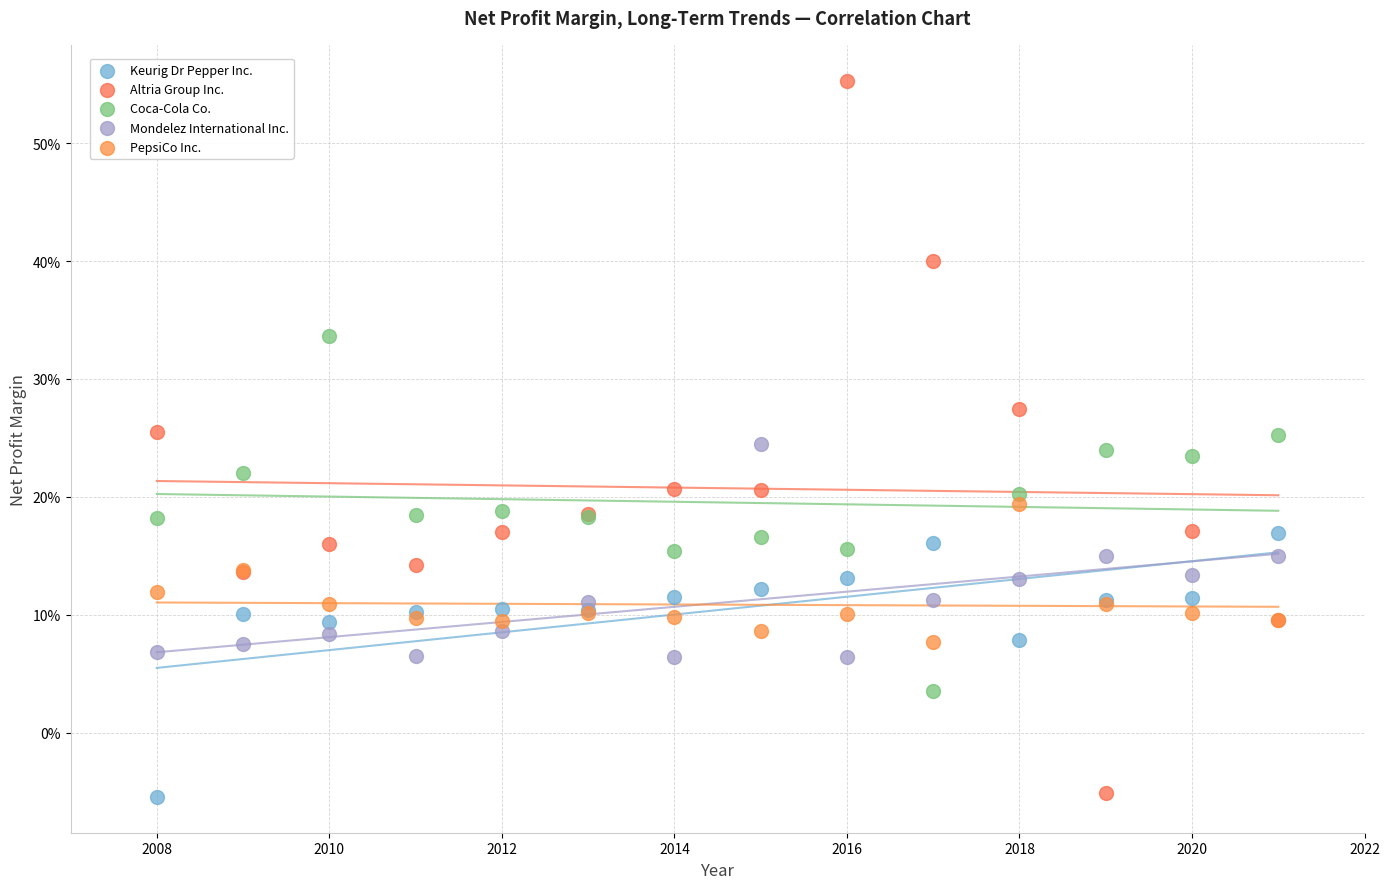

Which series reaches the maximum Y coordinate?

Altria Group Inc.